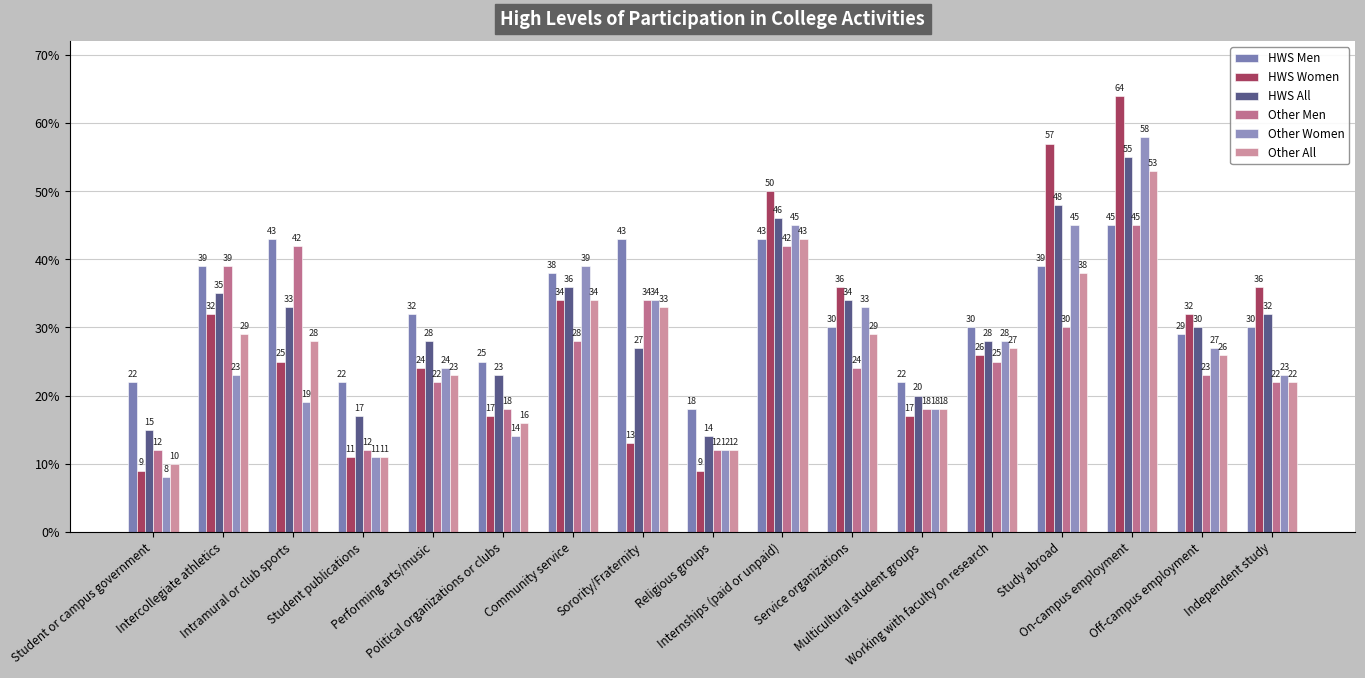

Reading left to right, transcribe all the data shown in this chart.

HWS Men: Student or campus government=0.2	Intercollegiate athletics=0.4	Intramural or club sports=0.4	Student publications=0.2	Performing arts/music=0.3	Political organizations or clubs=0.2	Community service=0.4	Sorority/Fraternity=0.4	Religious groups=0.2	Internships (paid or unpaid)=0.4	Service organizations=0.3	Multicultural student groups=0.2	Working with faculty on research=0.3	Study abroad=0.4	On-campus employment=0.5	Off-campus employment=0.3	Independent study=0.3
HWS Women: Student or campus government=0.1	Intercollegiate athletics=0.3	Intramural or club sports=0.2	Student publications=0.1	Performing arts/music=0.2	Political organizations or clubs=0.2	Community service=0.3	Sorority/Fraternity=0.1	Religious groups=0.1	Internships (paid or unpaid)=0.5	Service organizations=0.4	Multicultural student groups=0.2	Working with faculty on research=0.3	Study abroad=0.6	On-campus employment=0.6	Off-campus employment=0.3	Independent study=0.4
HWS All: Student or campus government=0.1	Intercollegiate athletics=0.3	Intramural or club sports=0.3	Student publications=0.2	Performing arts/music=0.3	Political organizations or clubs=0.2	Community service=0.4	Sorority/Fraternity=0.3	Religious groups=0.1	Internships (paid or unpaid)=0.5	Service organizations=0.3	Multicultural student groups=0.2	Working with faculty on research=0.3	Study abroad=0.5	On-campus employment=0.6	Off-campus employment=0.3	Independent study=0.3
Other Men: Student or campus government=0.1	Intercollegiate athletics=0.4	Intramural or club sports=0.4	Student publications=0.1	Performing arts/music=0.2	Political organizations or clubs=0.2	Community service=0.3	Sorority/Fraternity=0.3	Religious groups=0.1	Internships (paid or unpaid)=0.4	Service organizations=0.2	Multicultural student groups=0.2	Working with faculty on research=0.2	Study abroad=0.3	On-campus employment=0.5	Off-campus employment=0.2	Independent study=0.2
Other Women: Student or campus government=0.1	Intercollegiate athletics=0.2	Intramural or club sports=0.2	Student publications=0.1	Performing arts/music=0.2	Political organizations or clubs=0.1	Community service=0.4	Sorority/Fraternity=0.3	Religious groups=0.1	Internships (paid or unpaid)=0.5	Service organizations=0.3	Multicultural student groups=0.2	Working with faculty on research=0.3	Study abroad=0.5	On-campus employment=0.6	Off-campus employment=0.3	Independent study=0.2
Other All: Student or campus government=0.1	Intercollegiate athletics=0.3	Intramural or club sports=0.3	Student publications=0.1	Performing arts/music=0.2	Political organizations or clubs=0.2	Community service=0.3	Sorority/Fraternity=0.3	Religious groups=0.1	Internships (paid or unpaid)=0.4	Service organizations=0.3	Multicultural student groups=0.2	Working with faculty on research=0.3	Study abroad=0.4	On-campus employment=0.5	Off-campus employment=0.3	Independent study=0.2